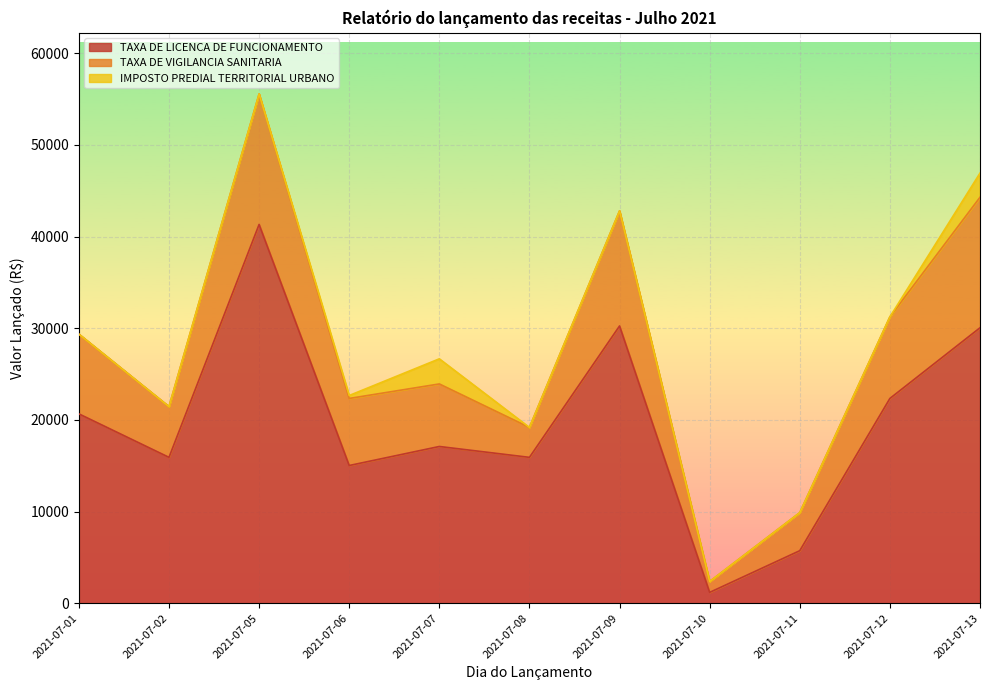

Which series has the largest total across all categories?

TAXA DE LICENCA DE FUNCIONAMENTO